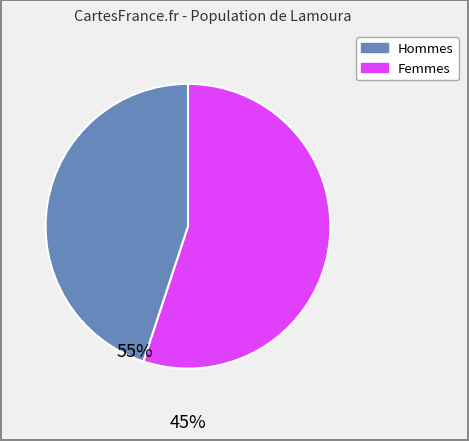

Is there a majority slice in this chart?

Yes